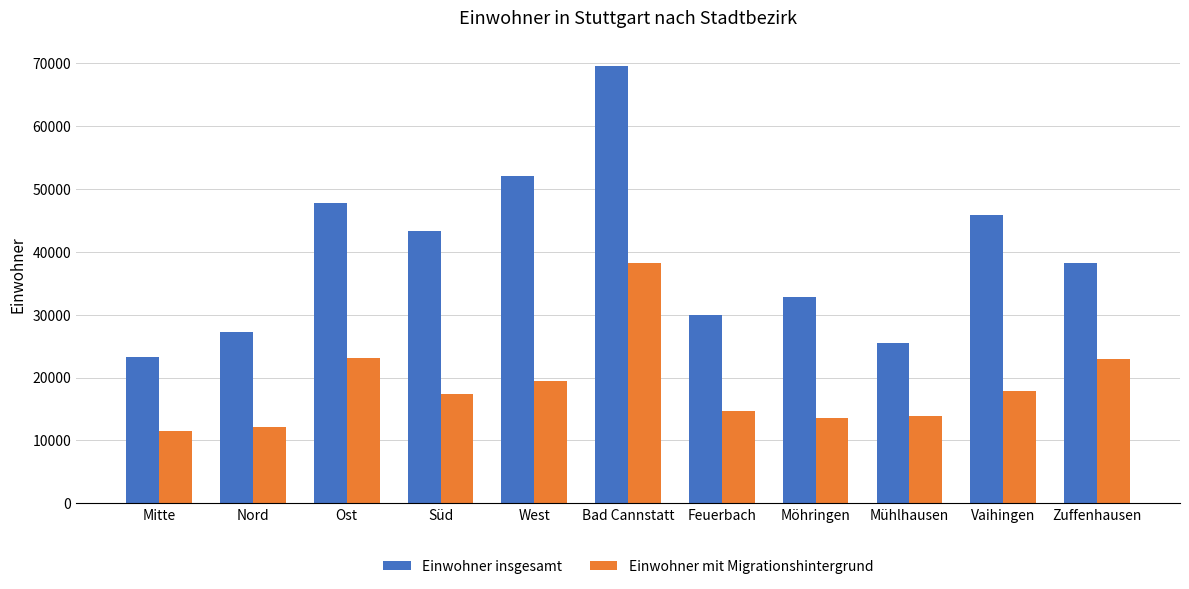

Where is Einwohner insgesamt nearest to the value 46402?

Vaihingen